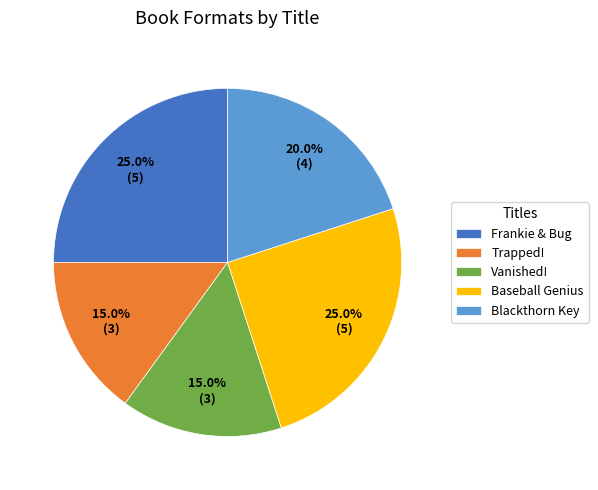

Approximately how many times larger is the value at Vanished! compared to Frankie & Bug?

0.6